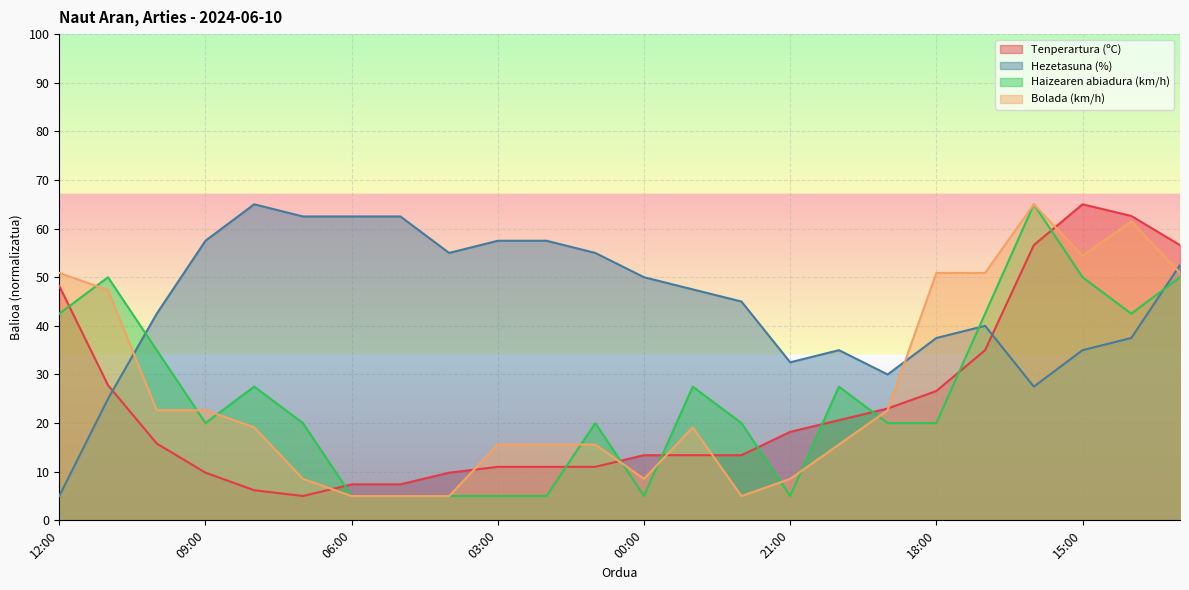

The value of Hezetasuna (%) at 17:00 is 66.4. True or false?

False